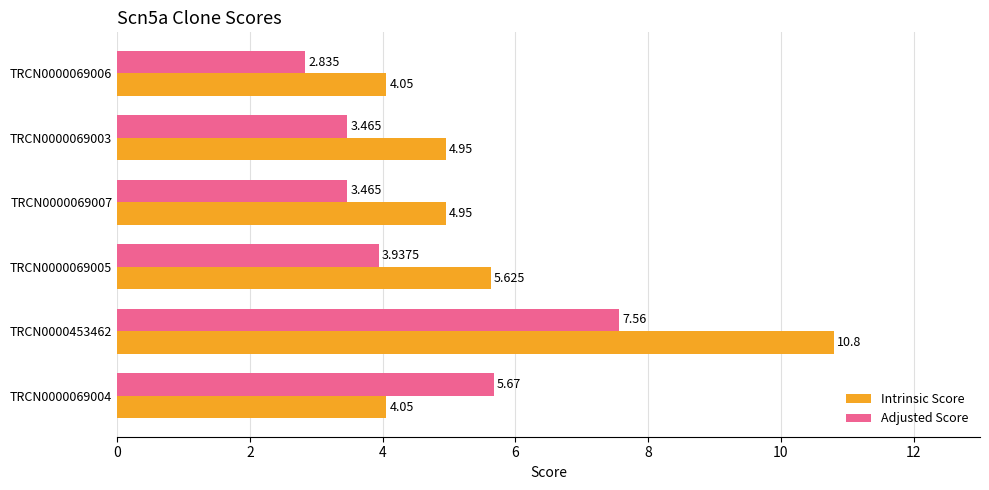

Which series has the largest range (max minus min)?

Intrinsic Score